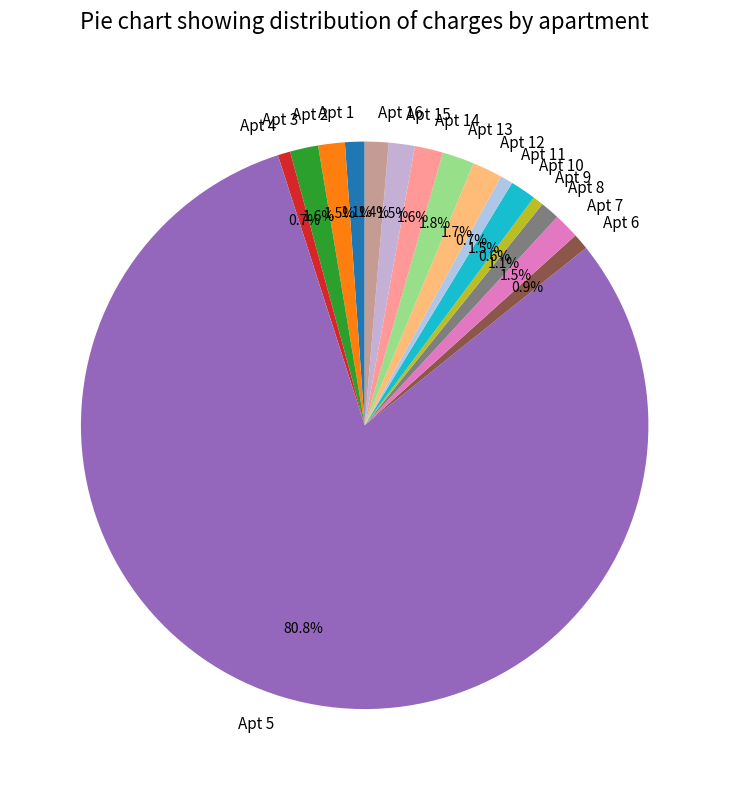

Which has a higher value, Apt 5 or Apt 16?

Apt 5